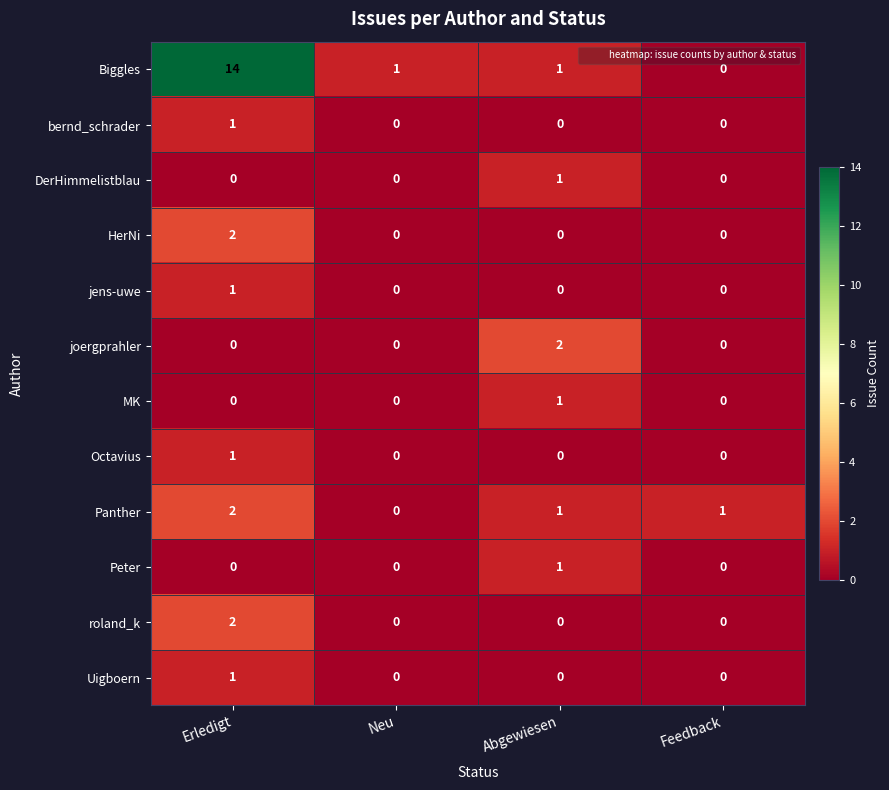

At which category is the sum across all series the highest?

Erledigt